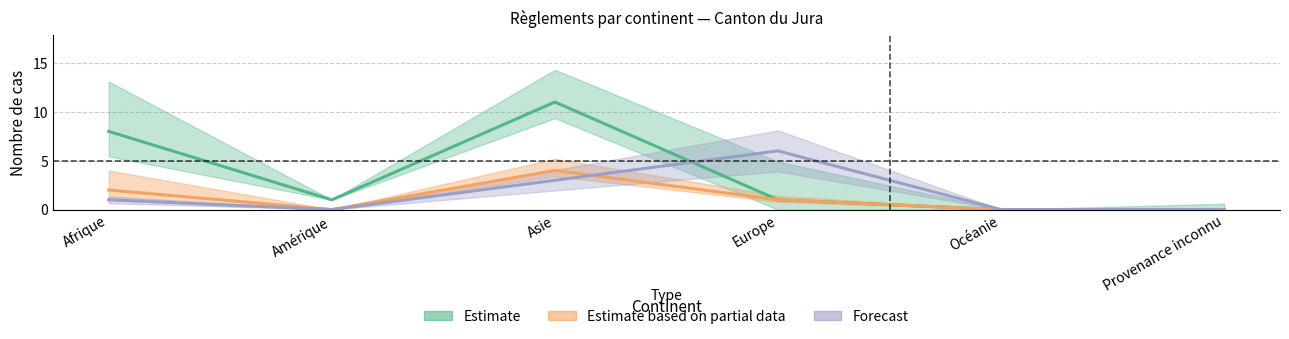

In Estimate, how many points are lower than both neighbors (excluding endpoints)?

1